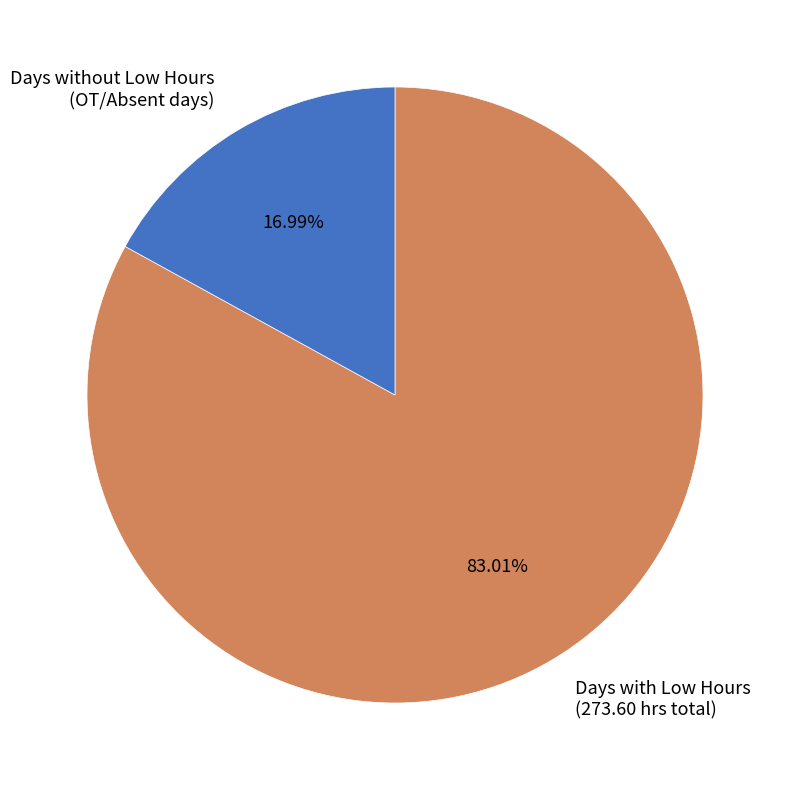

Approximately how many times larger is the value at Days with Low Hours (273.60 hrs total) compared to Days without Low Hours (OT/Absent days)?

4.9